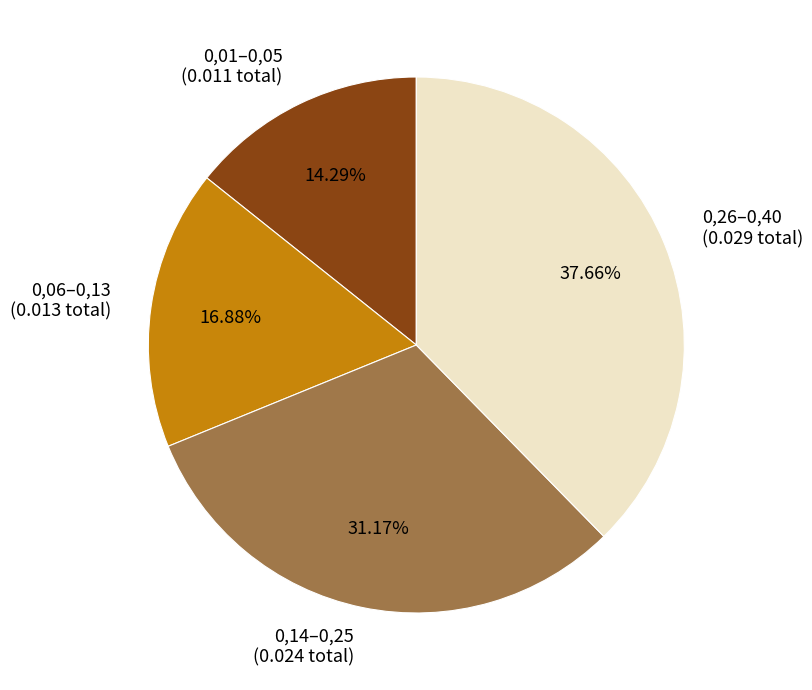

What is the largest slice in the pie chart?

0,26–0,40 (0.029 total)